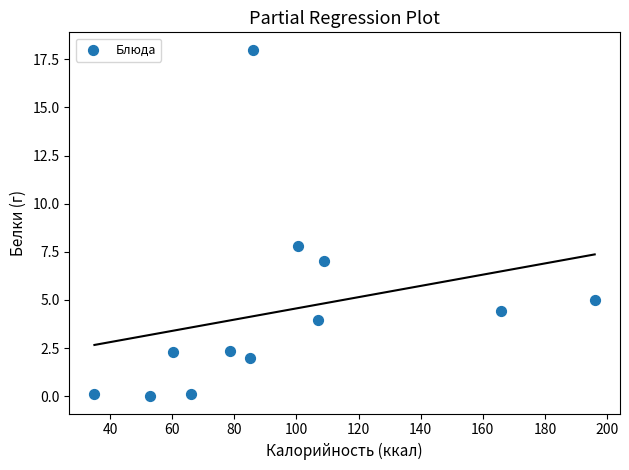

What Y value in the scatter plot is closest to 9?

7.8